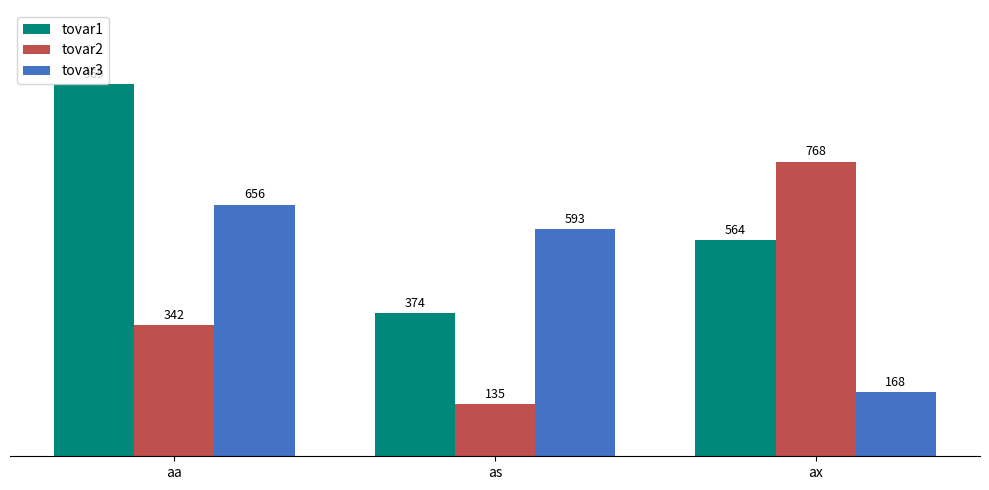

Which series has the largest range (max minus min)?

tovar2